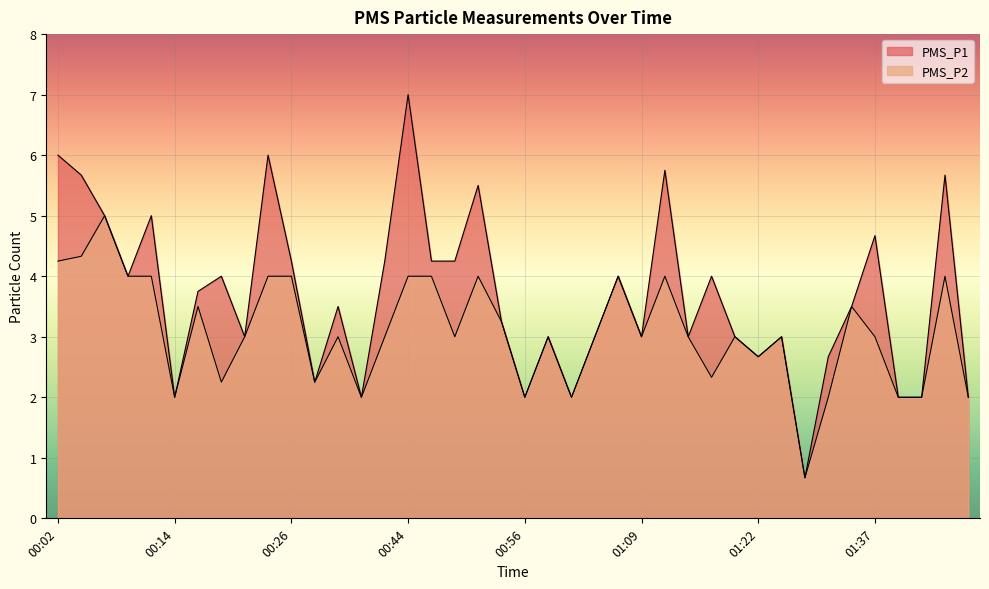

Where does the PMS_P1 series first go above 3?

00:02